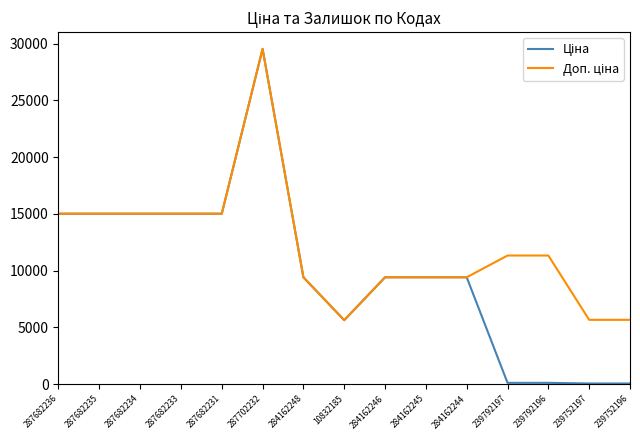

What is the greatest value displayed?

29548.9